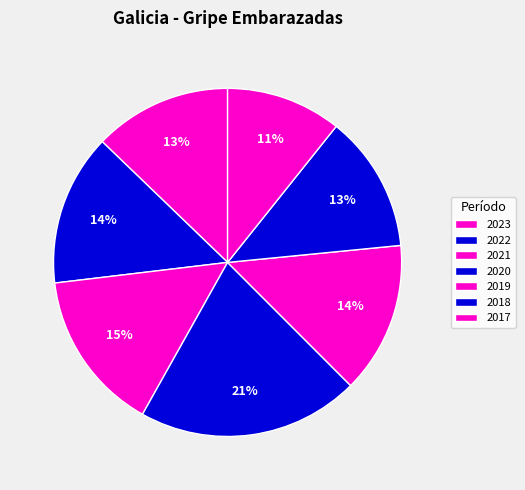

Combined, do 2018 and 2017 account for over 50%?

No